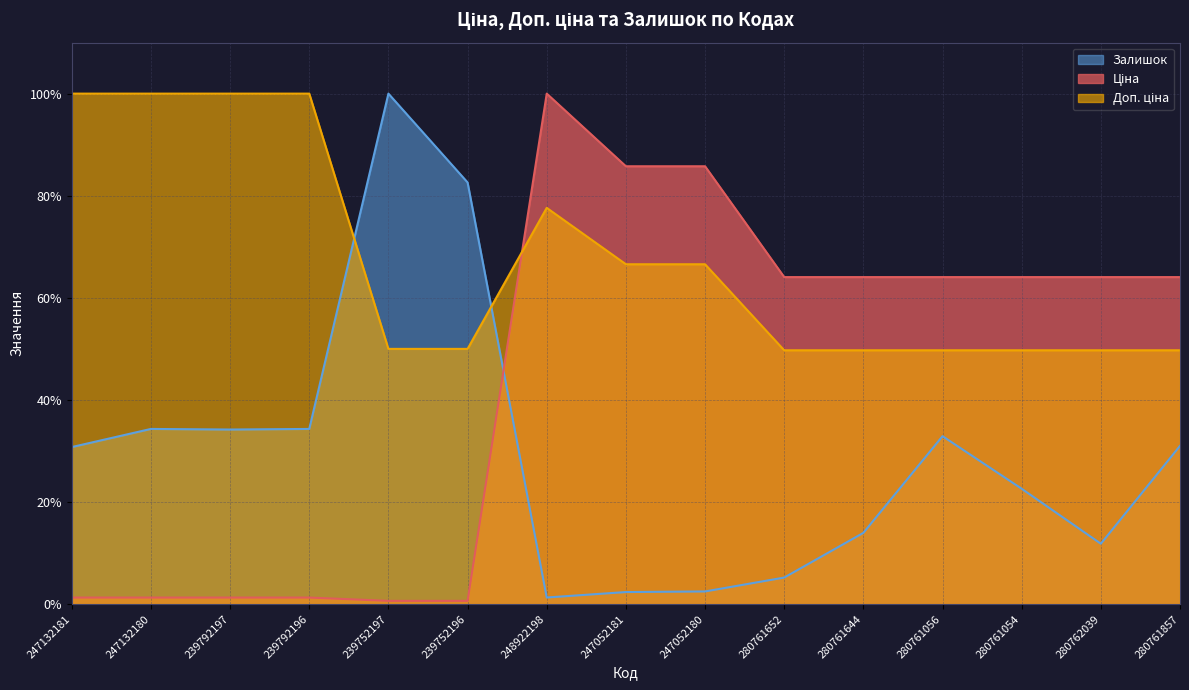

Which category has the lowest value in the Залишок series?

248922198